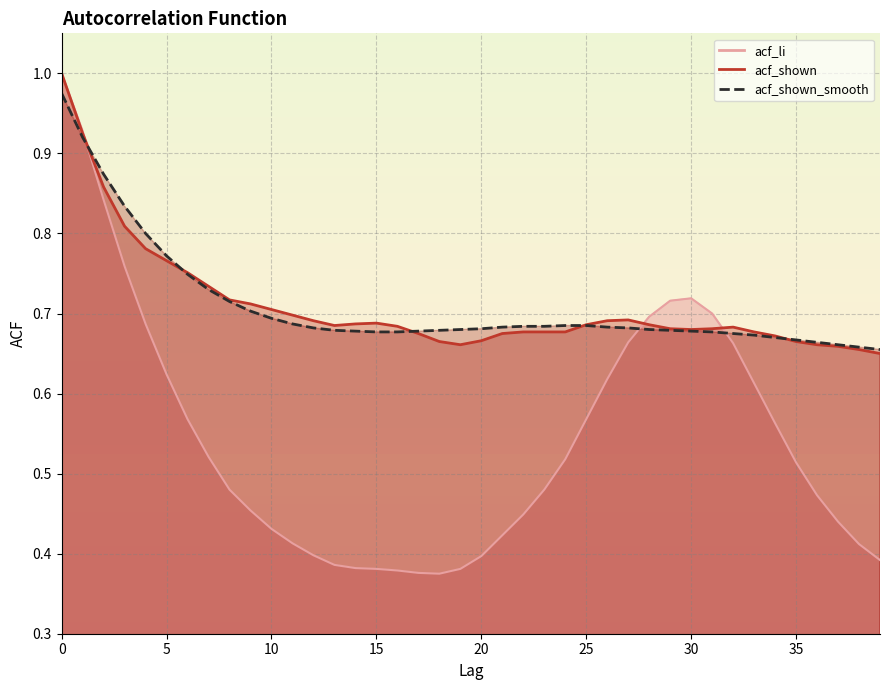

True or false: acf_li and acf_shown intersect in this chart.

True